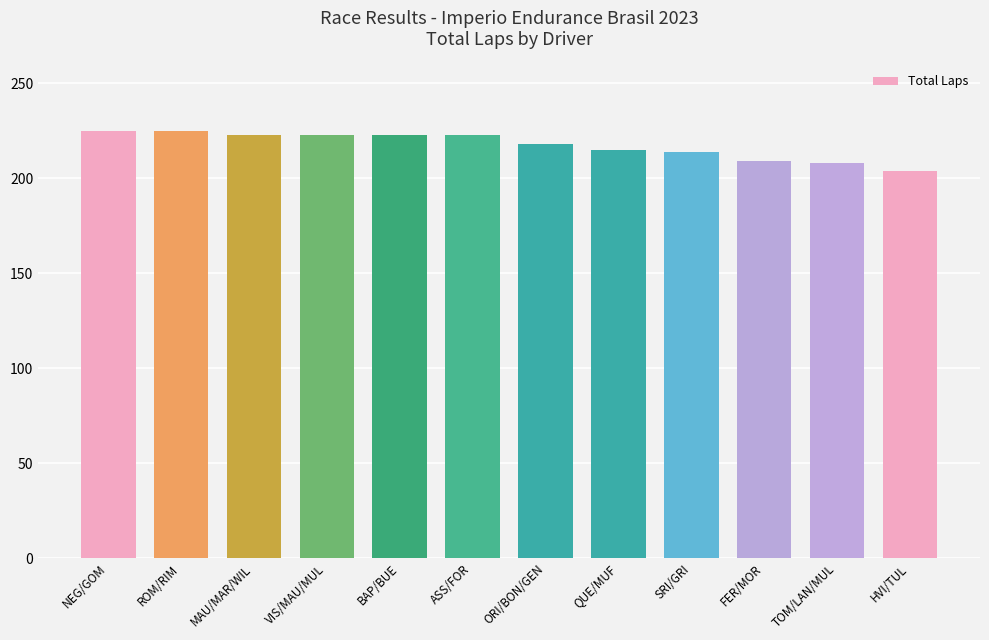

What is the label of the 11th bar from the right?

ROM/RIM